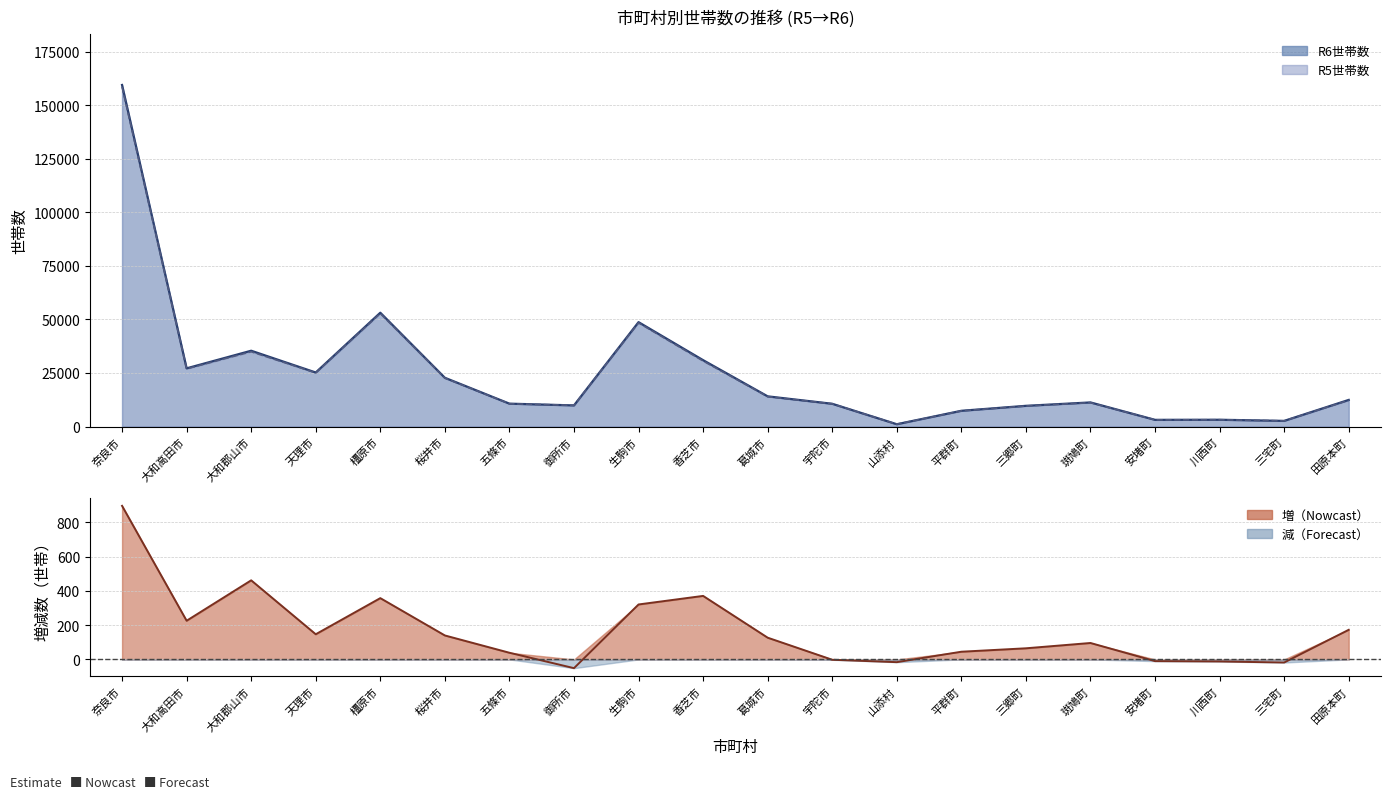

Between 奈良市 and 宇陀市, which series saw the biggest shift?

R6世帯数